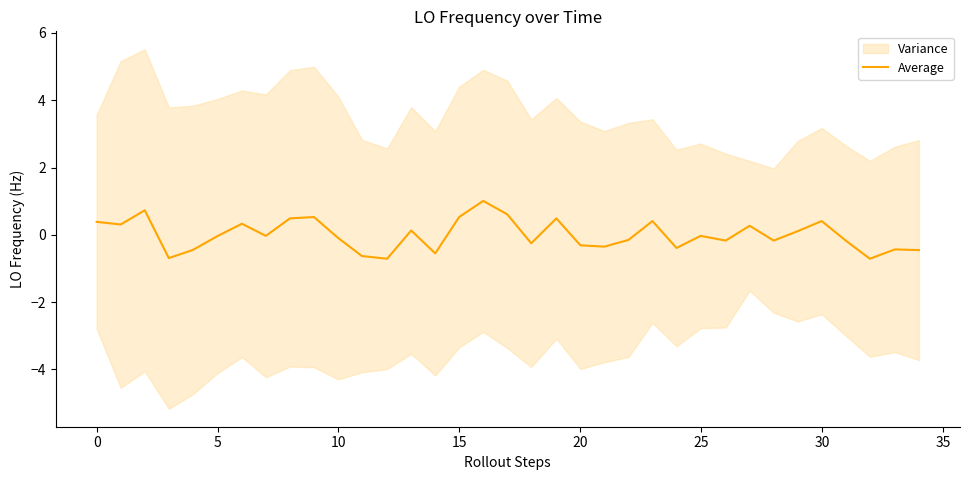

What is the highest value of the Average series?

1.0